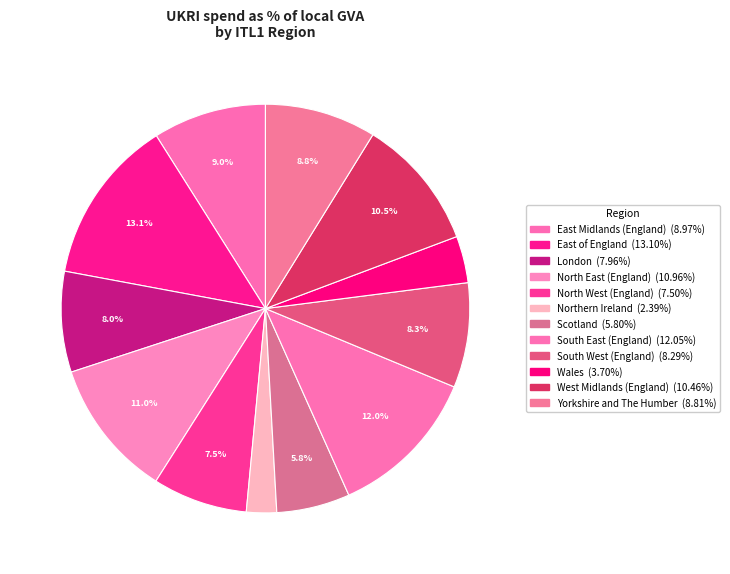

How many segments does this pie chart have?

12